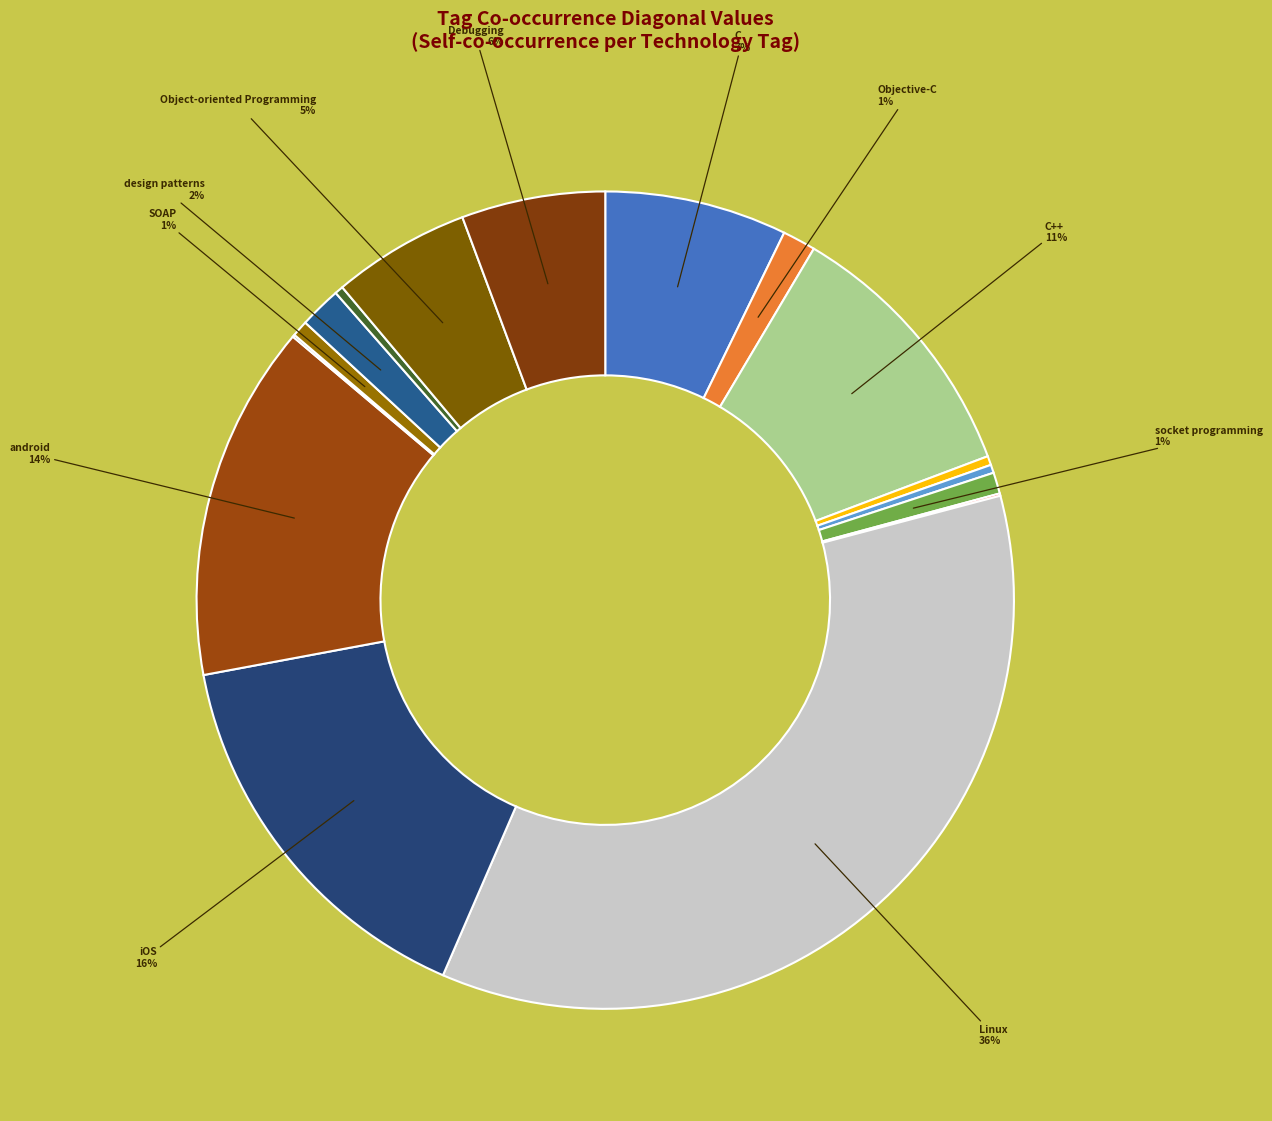

To the nearest percent, what is the difference between the largest and smallest slice percentages?

36%